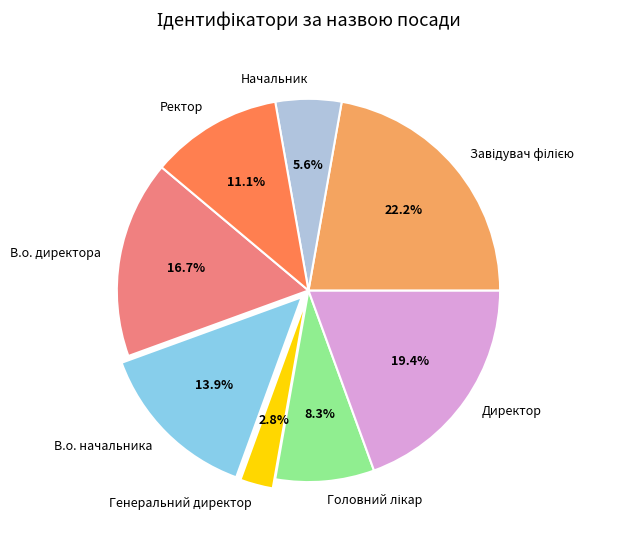

Does any single category account for the majority?

No